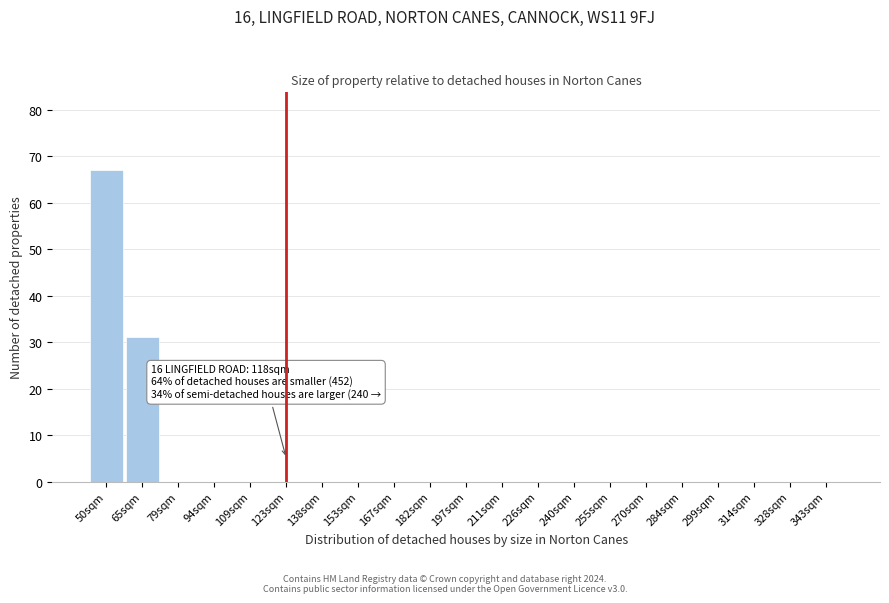

Which range on the x-axis has the tallest bar?

44 to 58